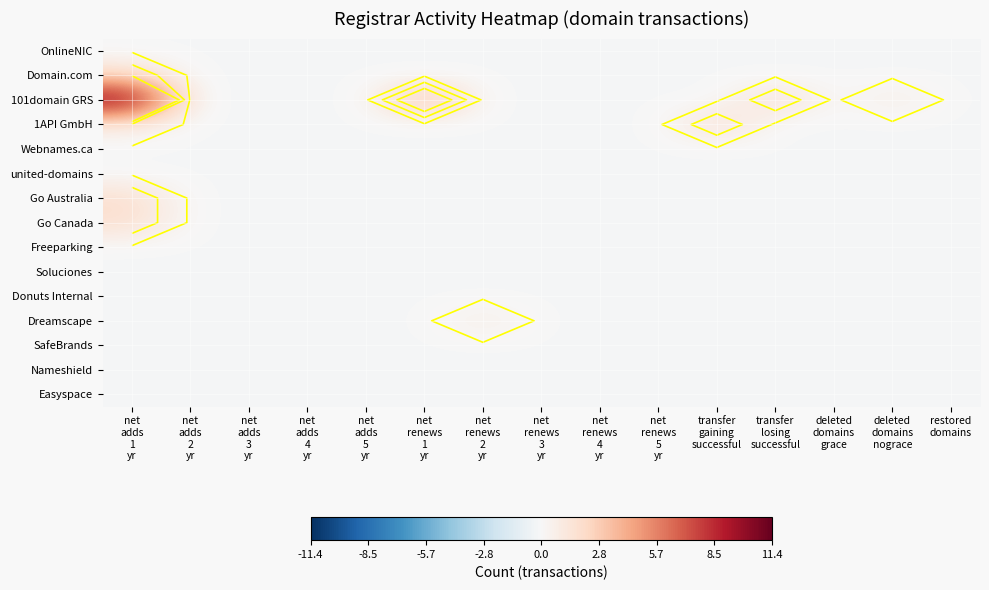

What is the smallest value displayed?

-0.1